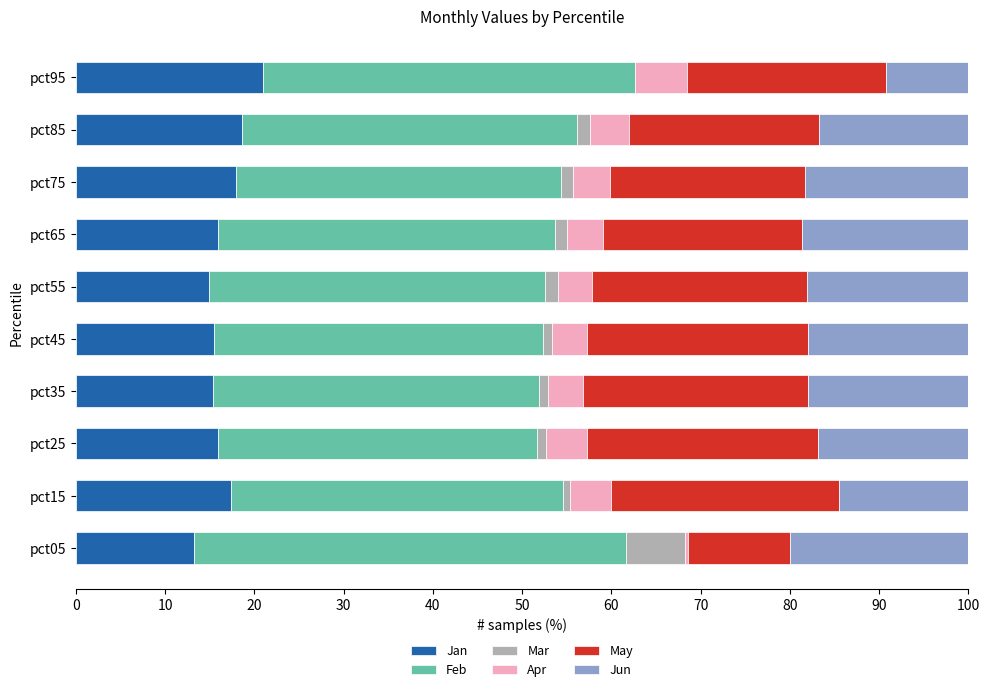

The Jan series shows 13.3 at pct05. True or false?

True